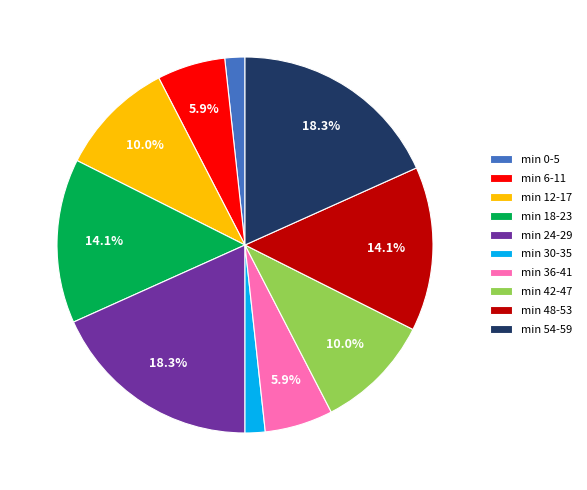

Do min 30-35 and min 18-23 together represent more than half of the pie?

No